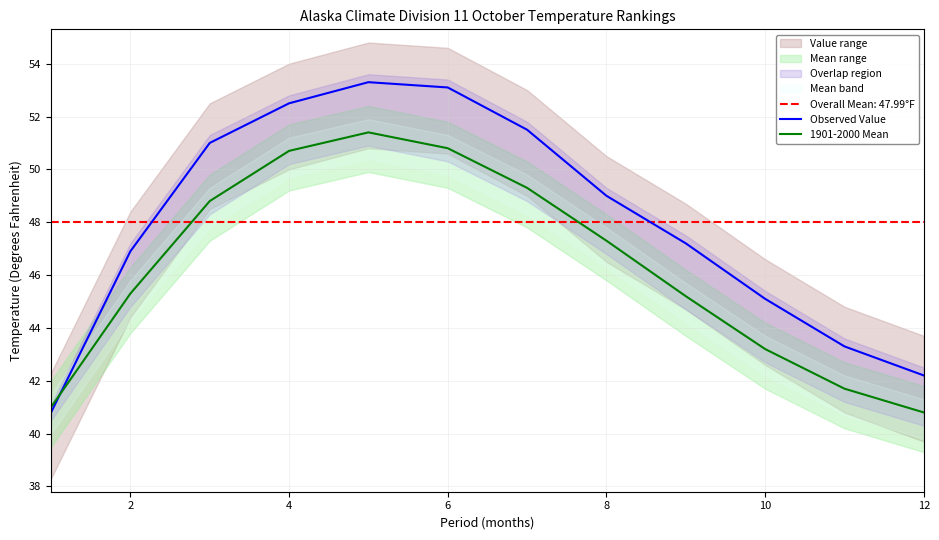

List the series in order of their peak value, lowest first.

1901-2000 Mean, Observed Value